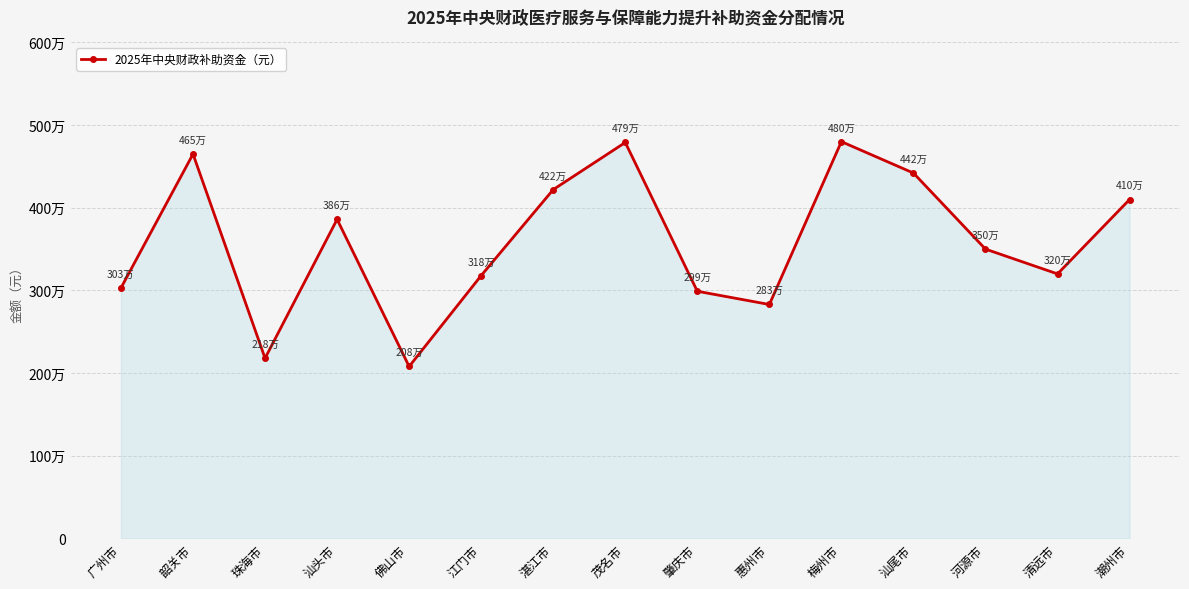

Rank the categories by value from highest to lowest.

梅州市, 茂名市, 韶关市, 汕尾市, 湛江市, 潮州市, 汕头市, 河源市, 清远市, 江门市, 广州市, 肇庆市, 惠州市, 珠海市, 佛山市